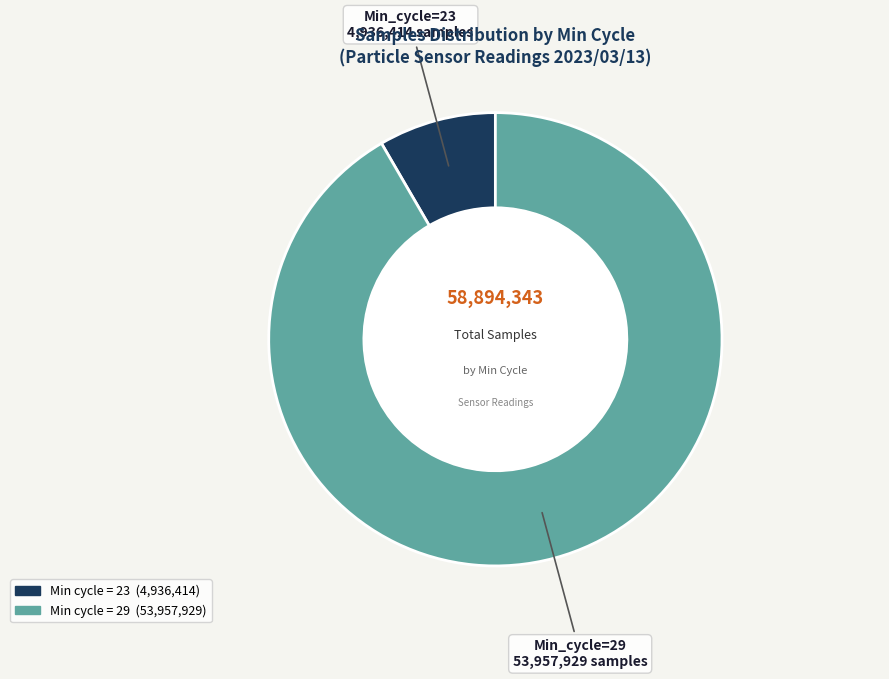

How many slices are in this pie chart?

2